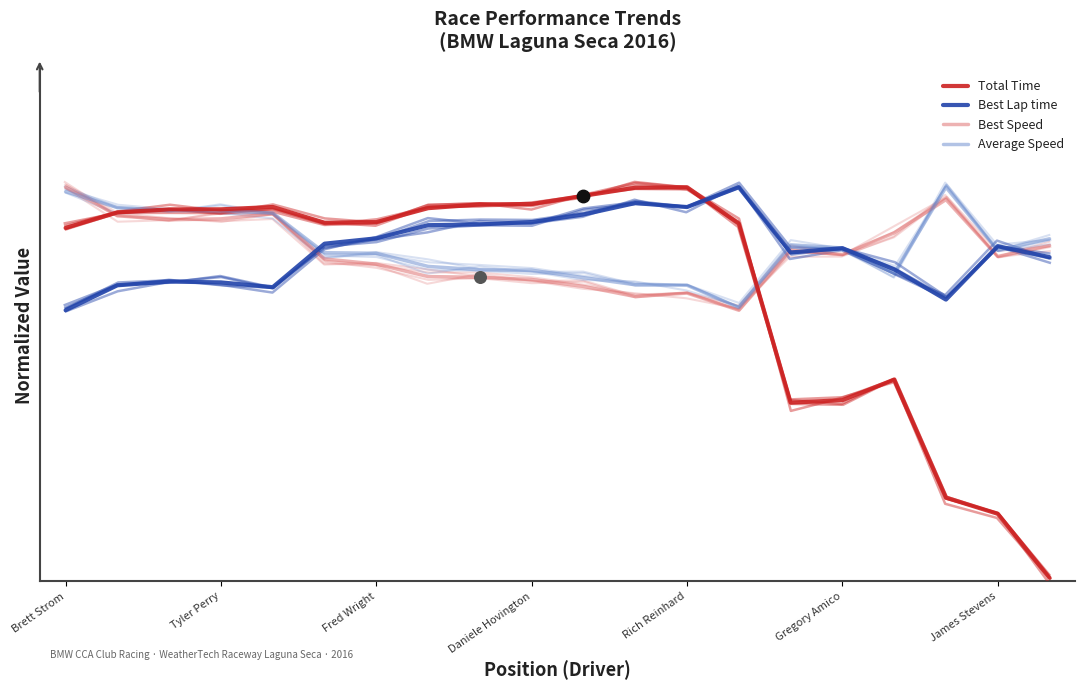

What are all the series names shown in the legend?

Total Time, Best Lap time, Best Speed, Average Speed